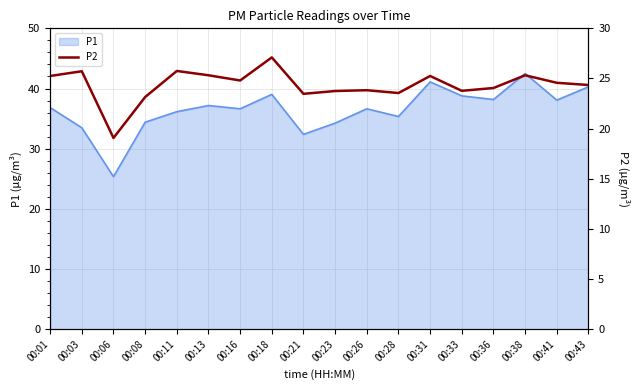

The value of P1 at 00:28 is 9.2. True or false?

False